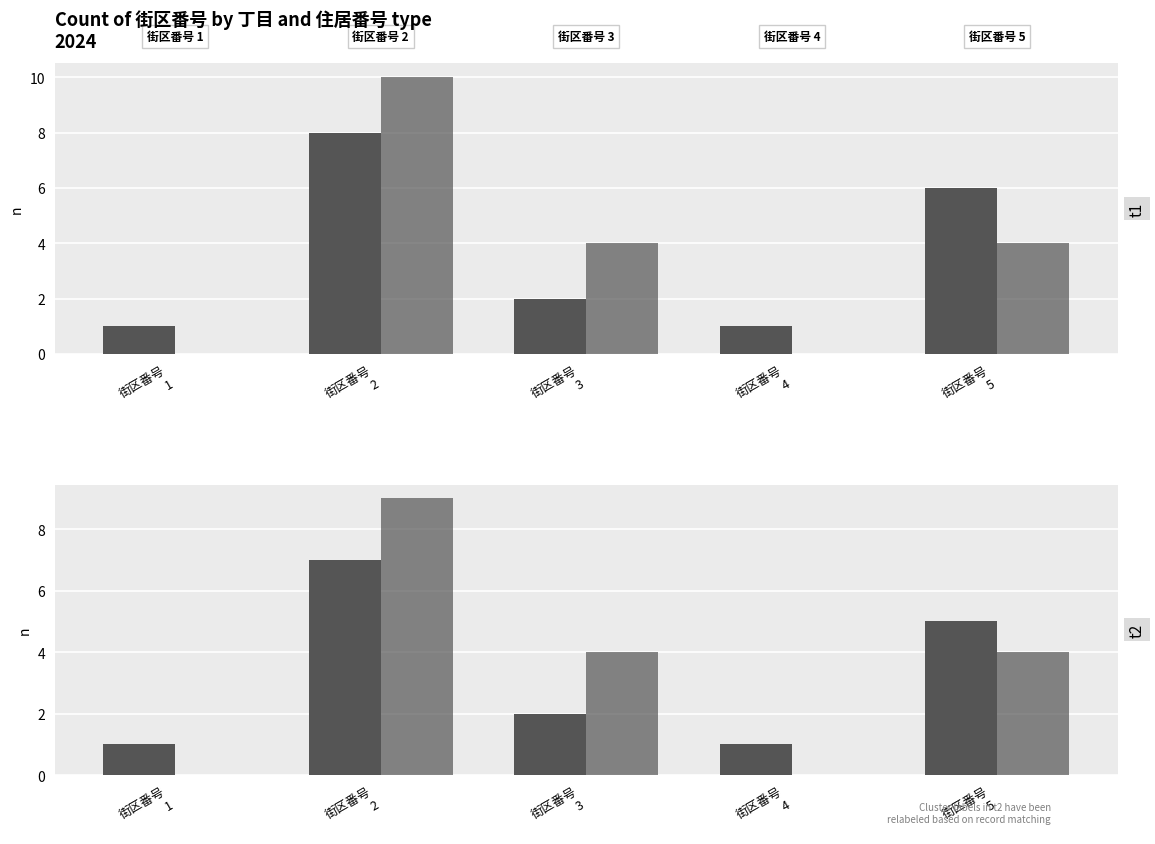

At 街区番号
5, list the series in order from smallest to largest.

高住居番号 (>10), 低住居番号 (≤10)